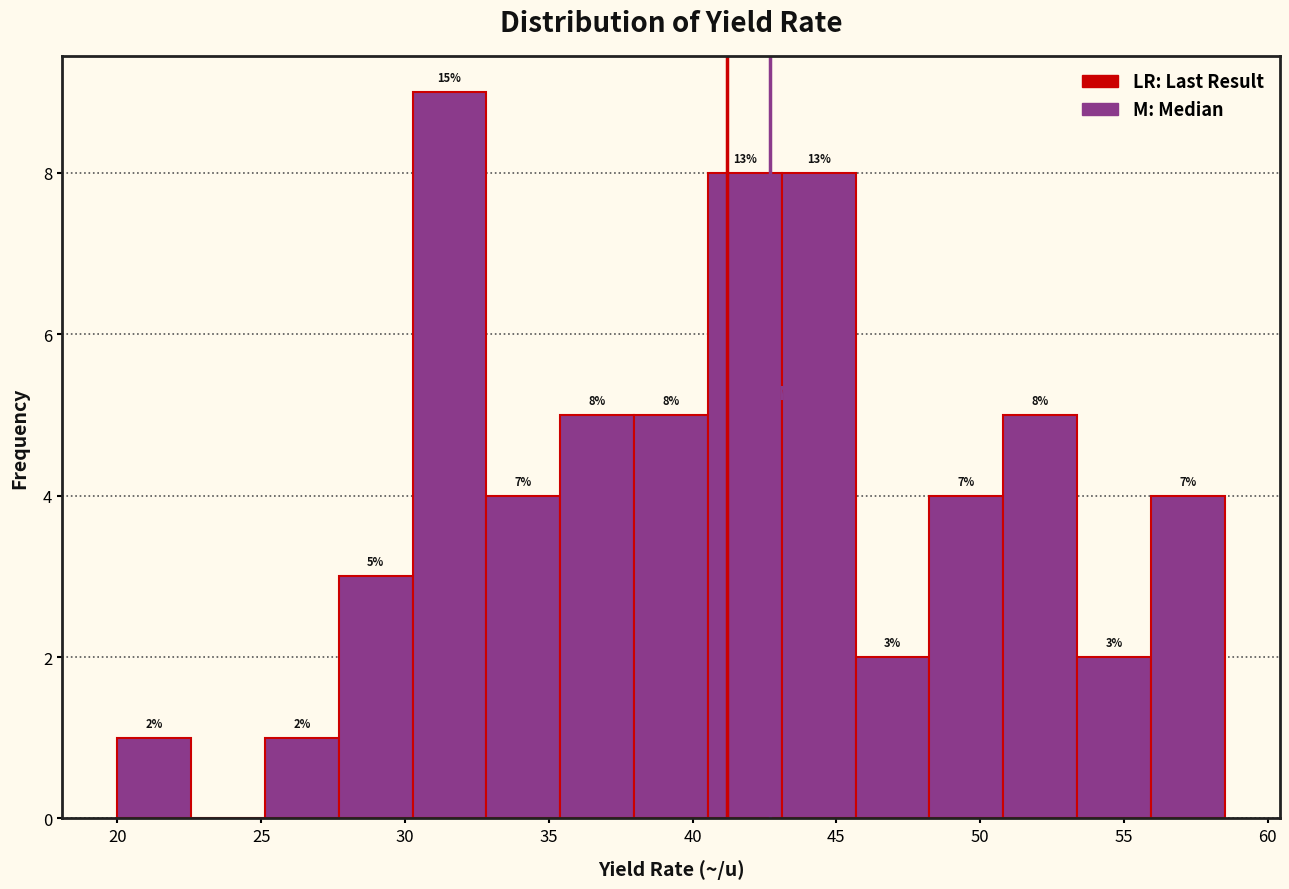

Over which range of the x-axis is the bar tallest?

30.5 to 33.0